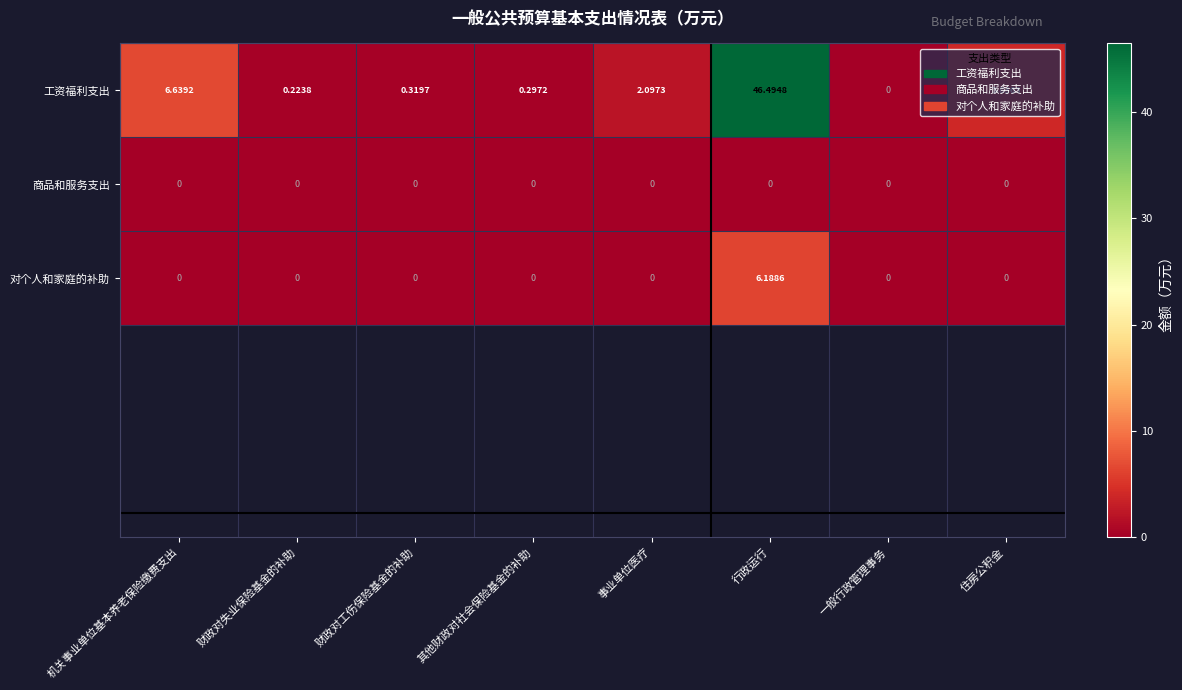

Which series has the largest range (max minus min)?

工资福利支出